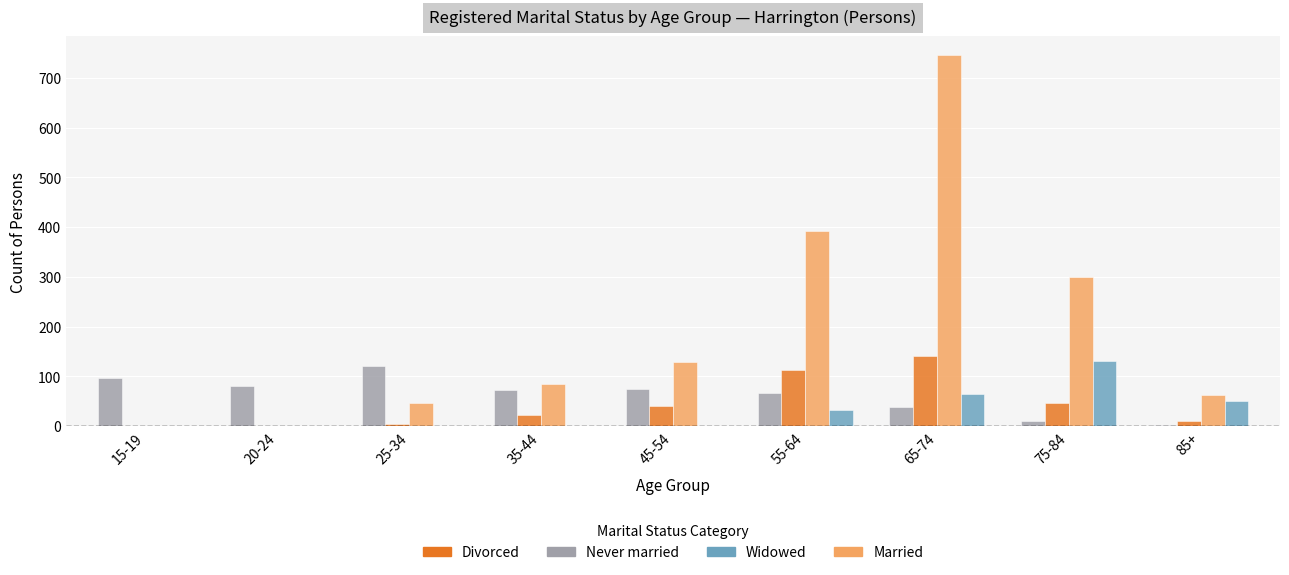

What is the sum of all Married values?

1764